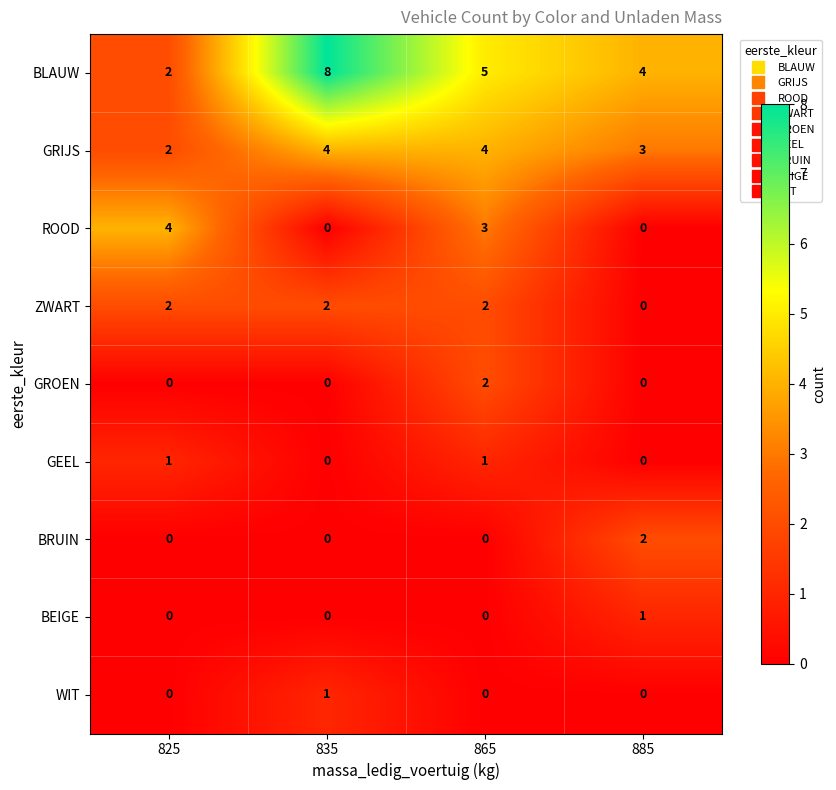

What is the approximate value of BLAUW at 885?

4